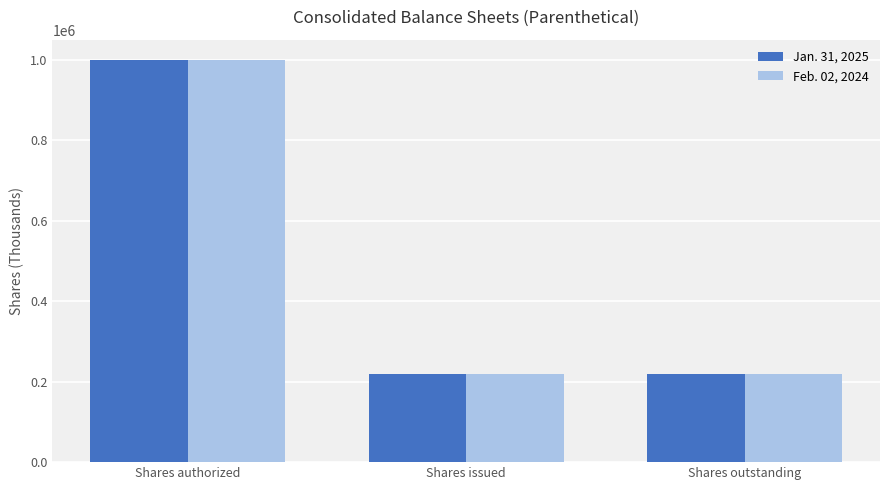

The Jan. 31, 2025 series shows 299232 at Shares issued. True or false?

False